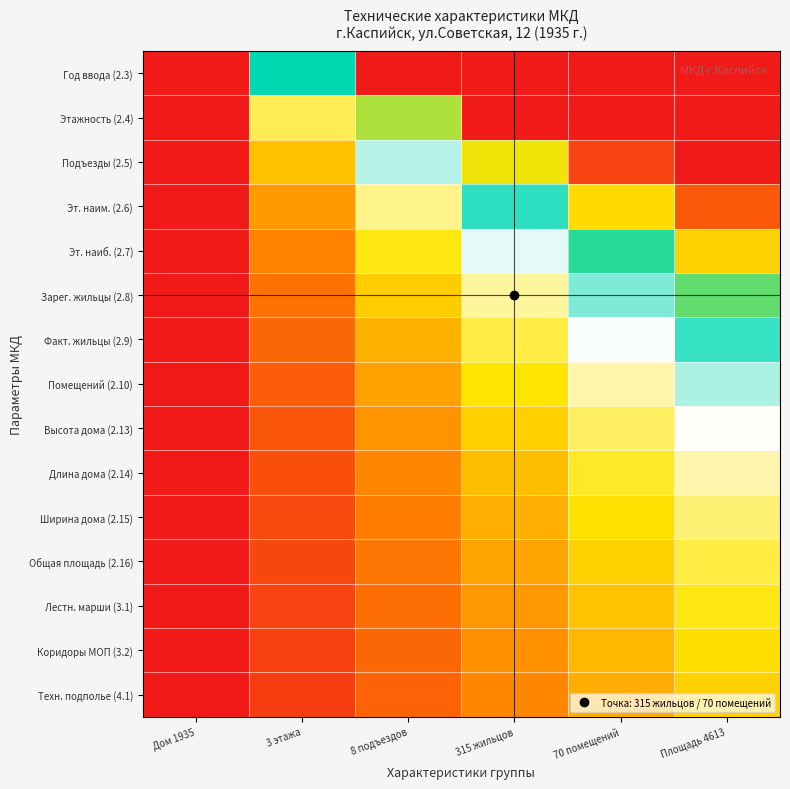

How many data points does each series have?

6